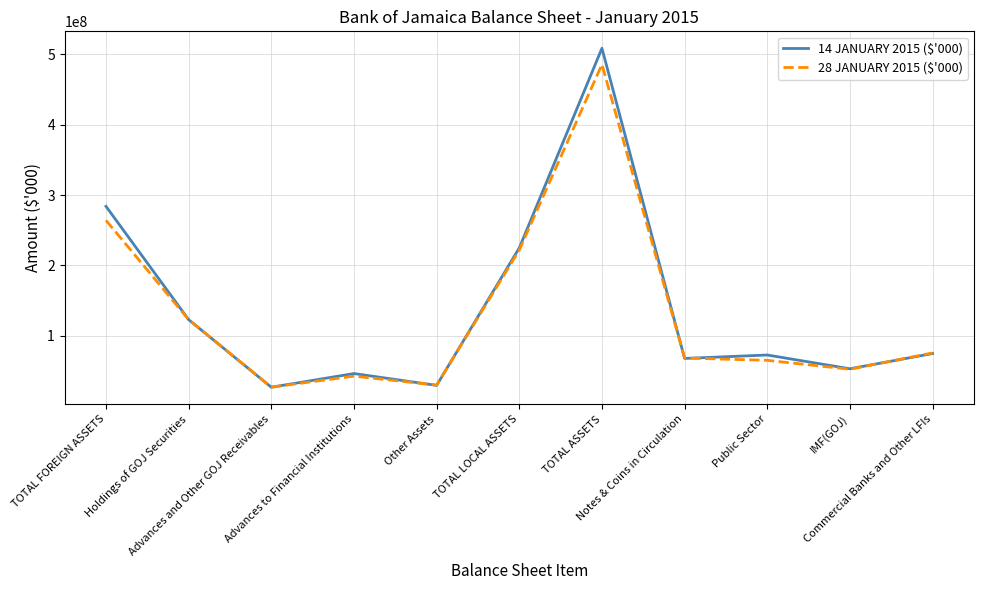

Which series has the widest spread of values?

14 JANUARY 2015 ($'000)